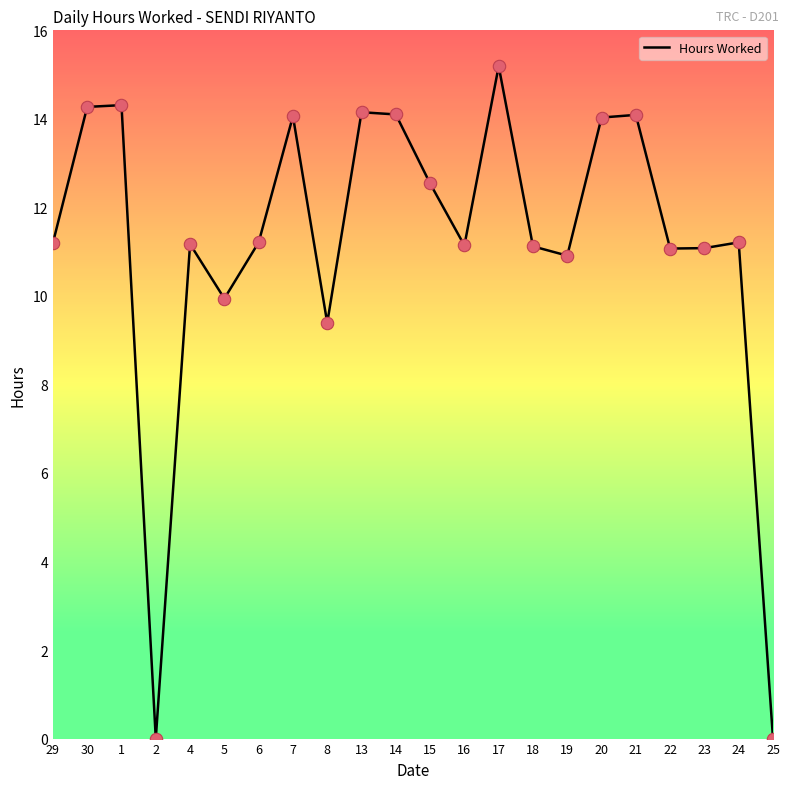

What is the change in value from 24 to 25?

-11.2